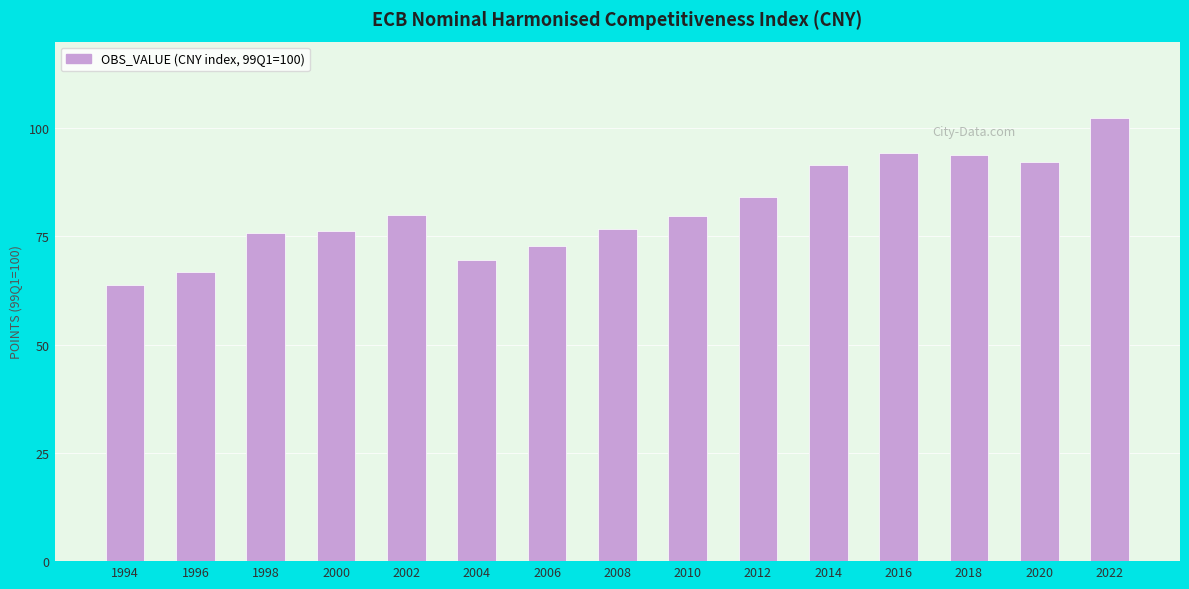

Approximately how many times larger is the value at 2018 compared to 2020?

1.0